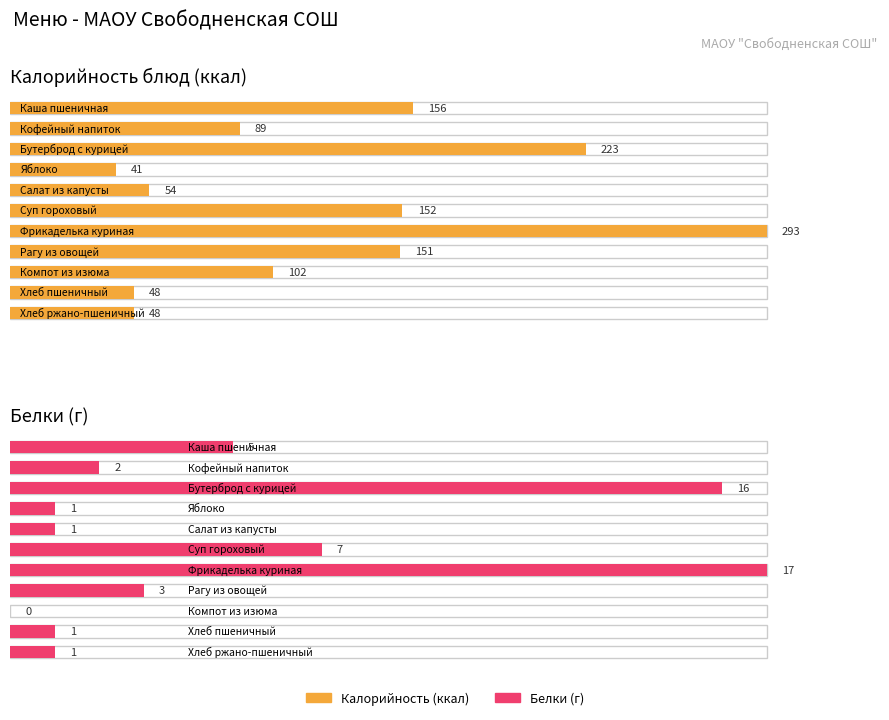

What is the total value across all series at Бутерброд с курицей?

239